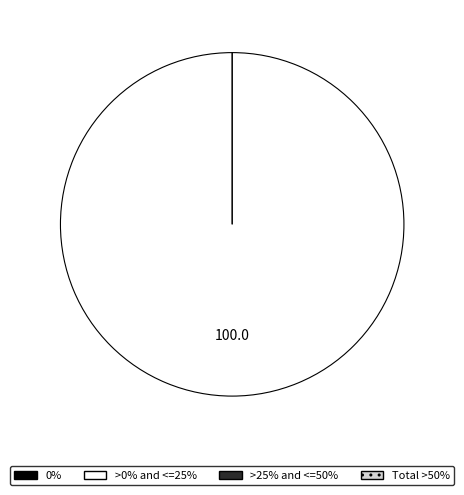

True or false: Hardwick accounts for 16% of the total.

False